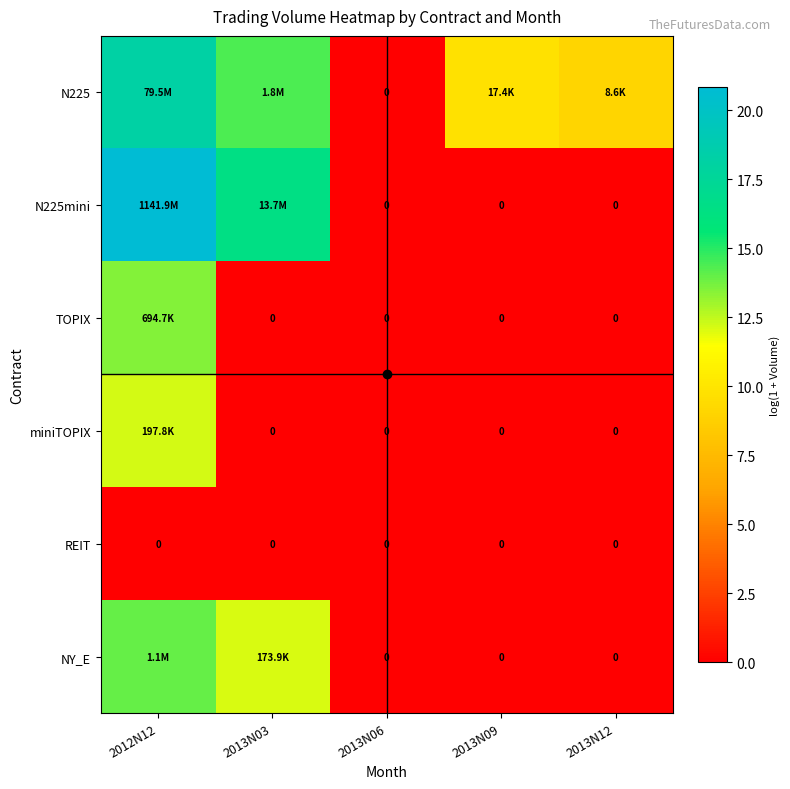

Is it true that N225mini equals 6.4 at 2013N06?

False